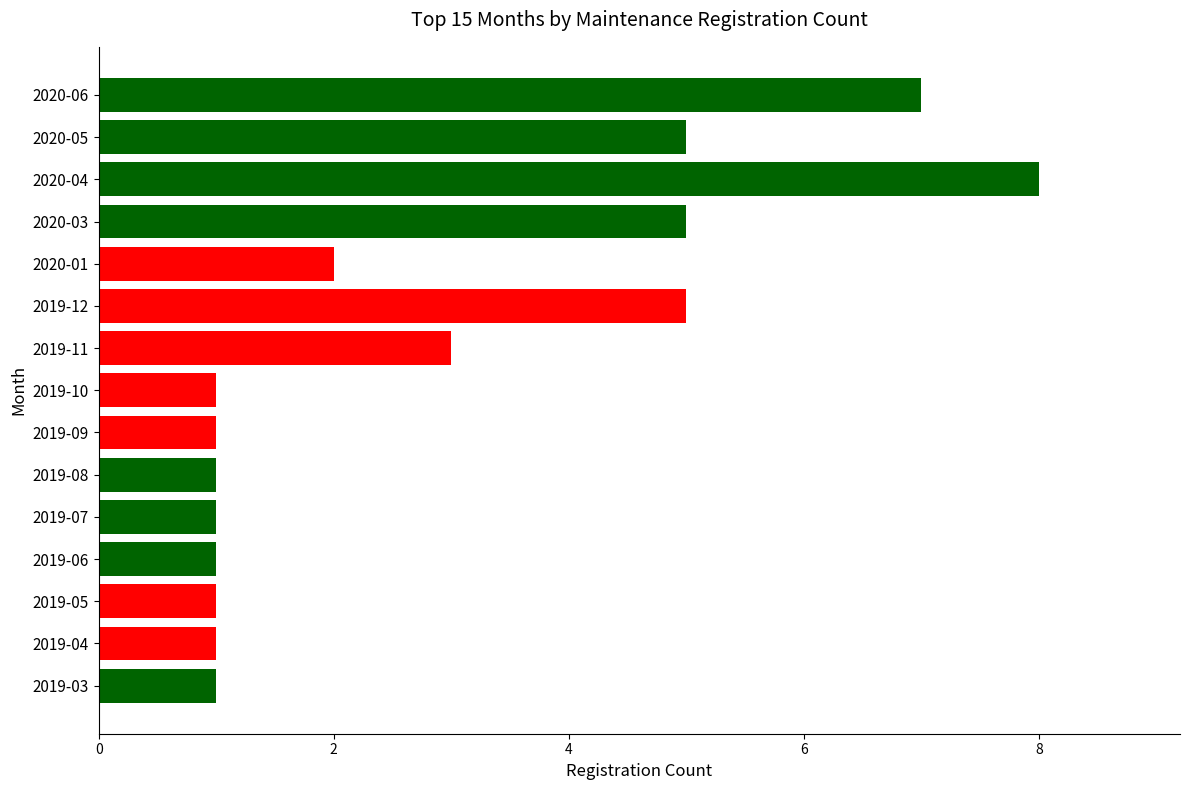

True or false: the data shows 1 at 2019-08.

True